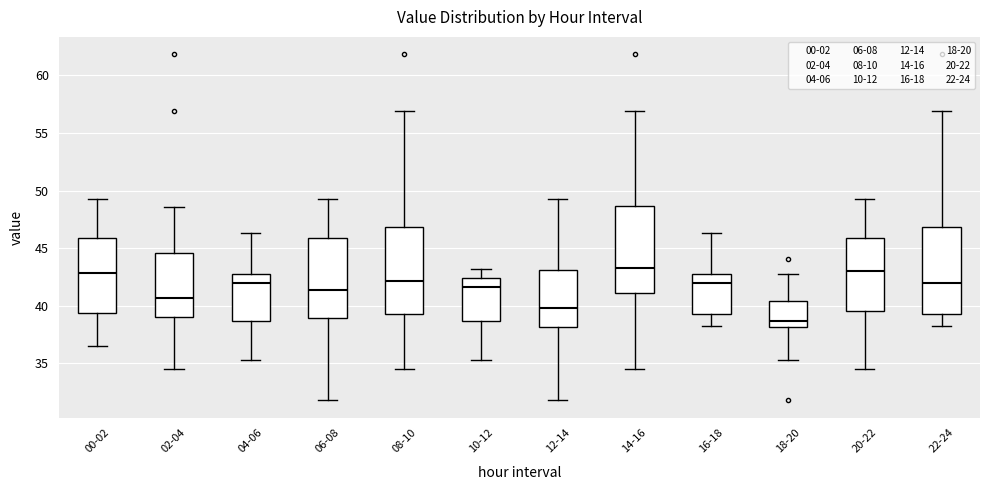

Reading left to right, read every box against the y-axis: the position of its median line, the range the box covers, and the ends of its whiskers. The values are not printed on the chart, so give them approximately, as read against the axis.

00-02: median 43.0, box 39.5 to 46.0, whiskers 36.5 to 49.0
02-04: median 40.5, box 39.0 to 44.5, whiskers 34.5 to 48.5
04-06: median 42.0, box 38.5 to 42.5, whiskers 35.5 to 46.5
06-08: median 41.5, box 39.0 to 46.0, whiskers 32.0 to 49.0
08-10: median 42.0, box 39.5 to 47.0, whiskers 34.5 to 57.0
10-12: median 41.5, box 38.5 to 42.5, whiskers 35.5 to 43.0
12-14: median 40.0, box 38.0 to 43.0, whiskers 32.0 to 49.0
14-16: median 43.5, box 41.0 to 48.5, whiskers 34.5 to 57.0
16-18: median 42.0, box 39.5 to 42.5, whiskers 38.5 to 46.5
18-20: median 38.5, box 38.0 to 40.5, whiskers 35.5 to 43.0
20-22: median 43.0, box 39.5 to 46.0, whiskers 34.5 to 49.0
22-24: median 42.0, box 39.5 to 47.0, whiskers 38.5 to 57.0